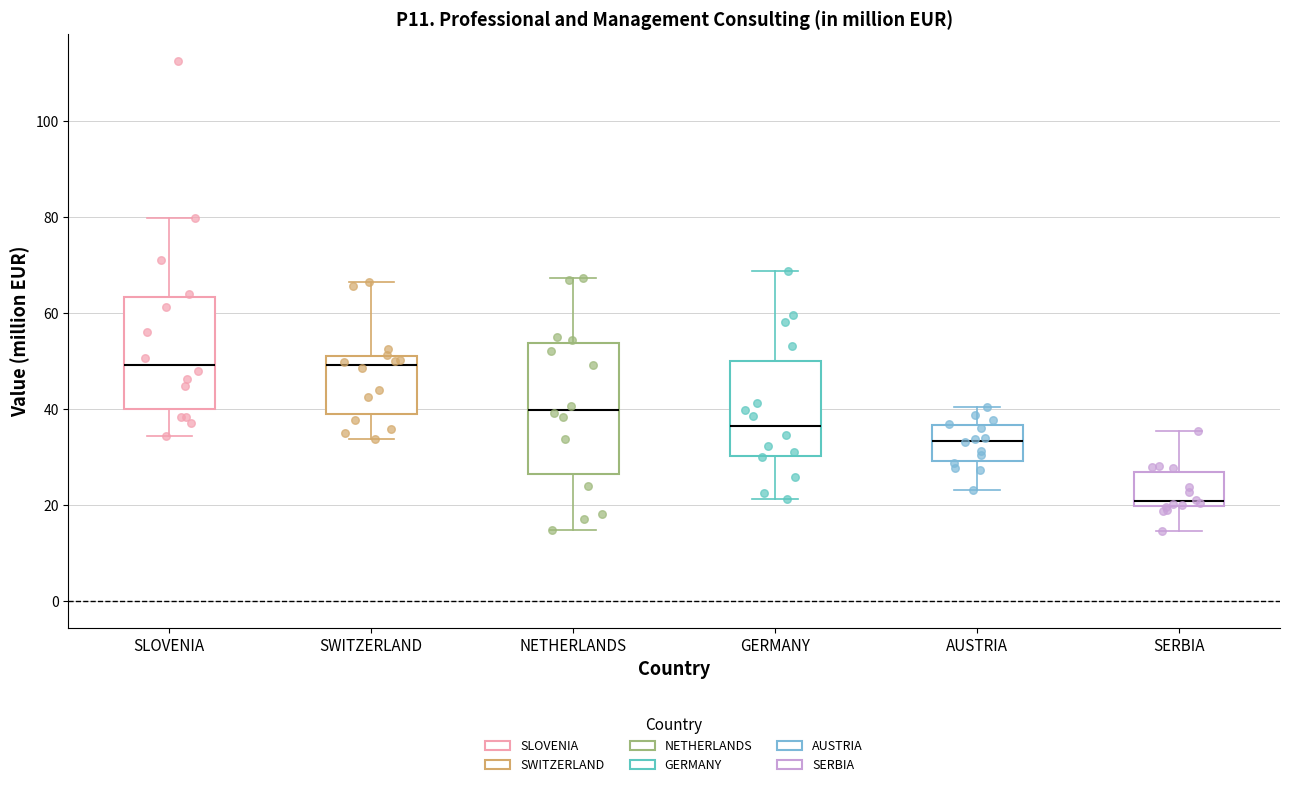

Which box has the lowest median line?

SERBIA